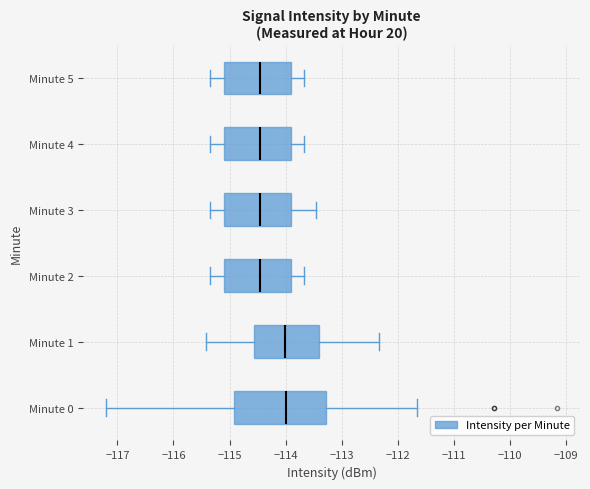

Reading bottom to top, read every box against the x-axis: the position of its median line, the range the box covers, and the ends of its whiskers. The values are not printed on the chart, so give them approximately, as read against the axis.

Minute 0: median -114.0, box -114.9 to -113.3, whiskers -117.2 to -111.7
Minute 1: median -114.0, box -114.6 to -113.4, whiskers -115.4 to -112.3
Minute 2: median -114.5, box -115.1 to -113.9, whiskers -115.3 to -113.7
Minute 3: median -114.5, box -115.1 to -113.9, whiskers -115.3 to -113.5
Minute 4: median -114.5, box -115.1 to -113.9, whiskers -115.3 to -113.7
Minute 5: median -114.5, box -115.1 to -113.9, whiskers -115.3 to -113.7